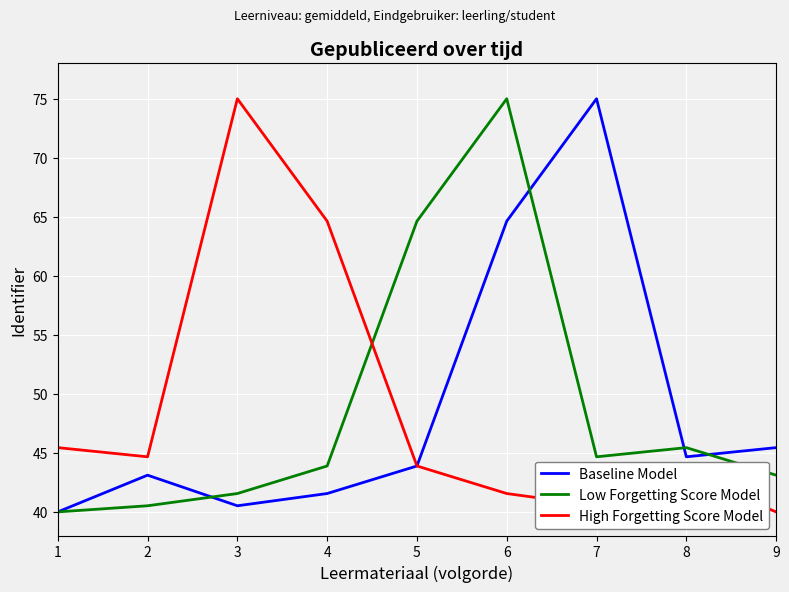

Between which two adjacent categories do Low Forgetting Score Model and High Forgetting Score Model first intersect?

4 and 5